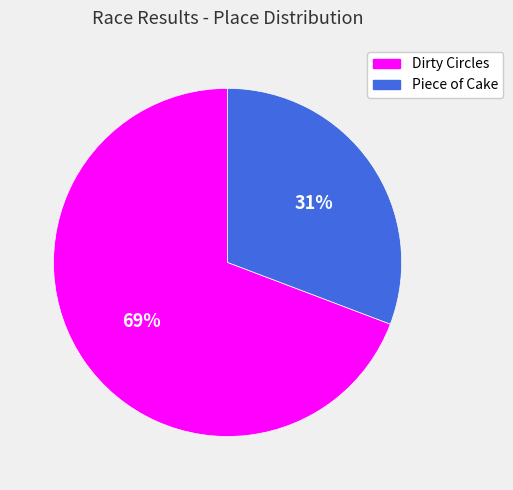

What is the largest slice in the pie chart?

Dirty Circles